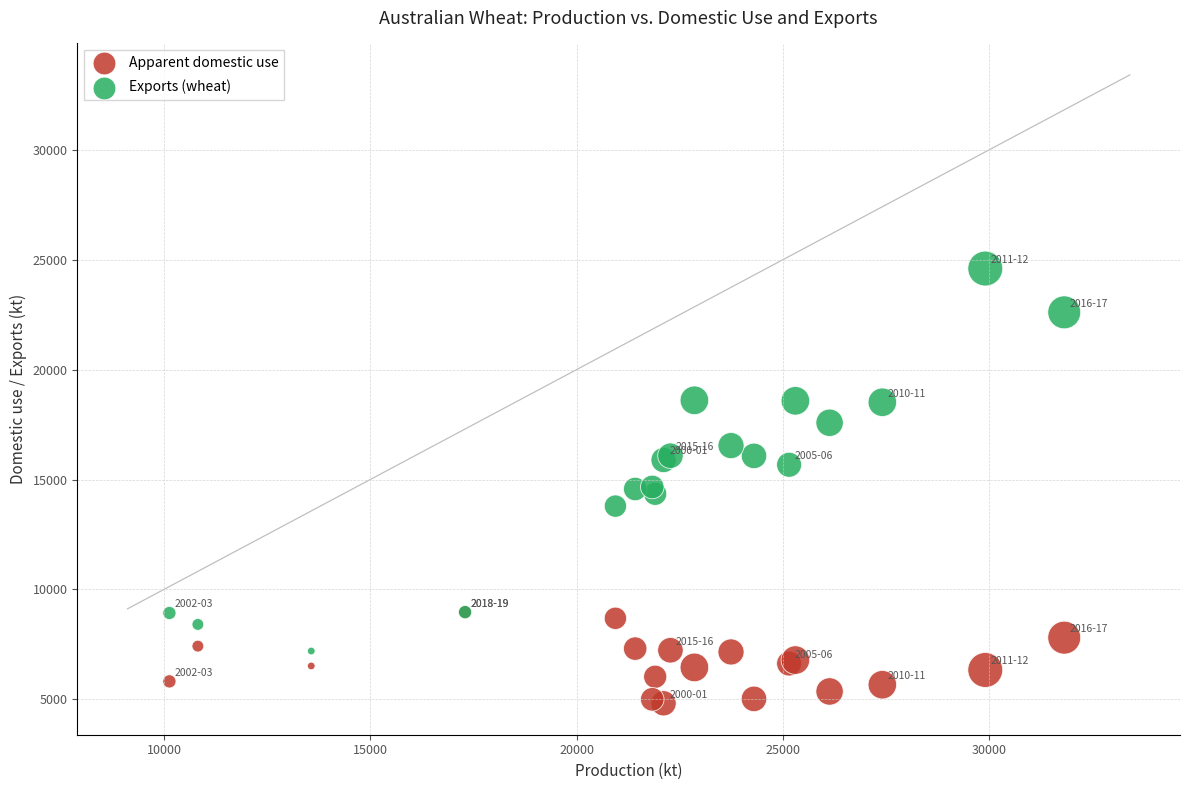

Which series reaches the minimum Y coordinate?

Apparent domestic use